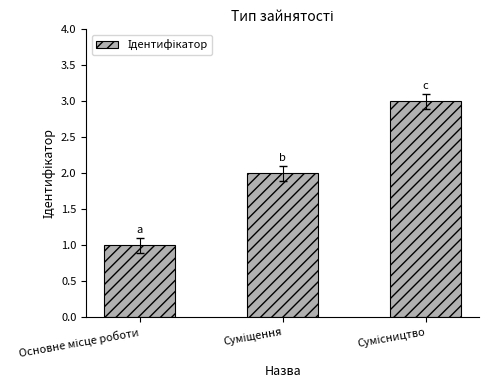

Does the chart contain stacked bars?

No